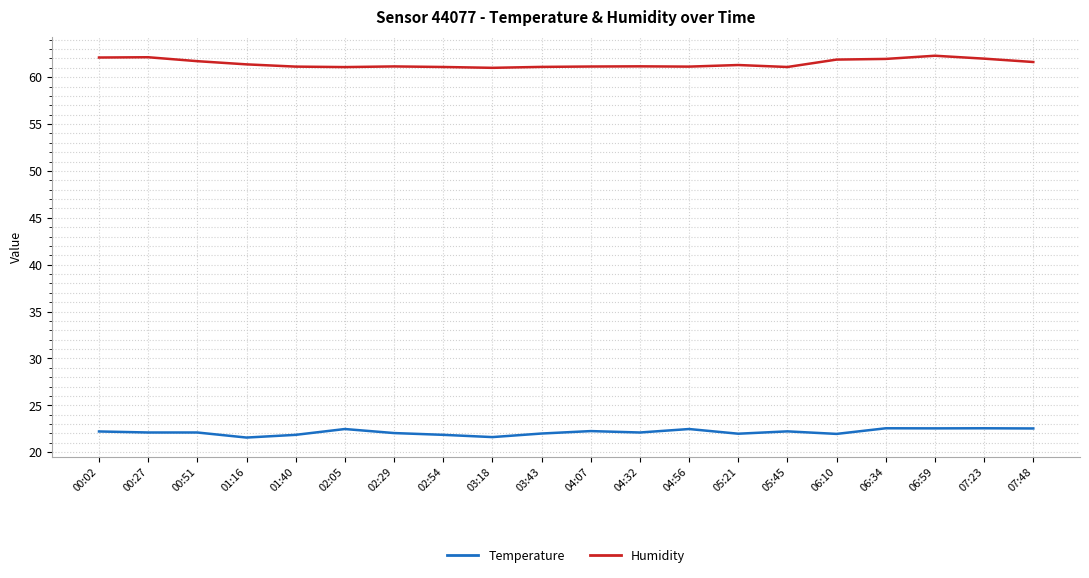

What is the maximum value for Temperature?

22.6